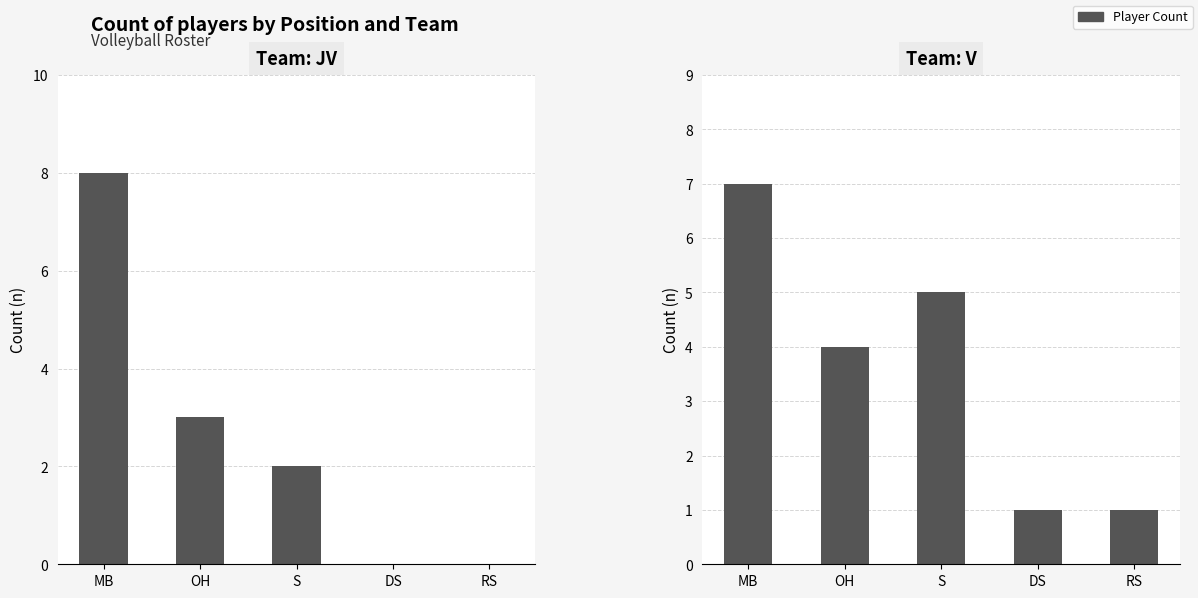

How many positive values does the JV series have?

3